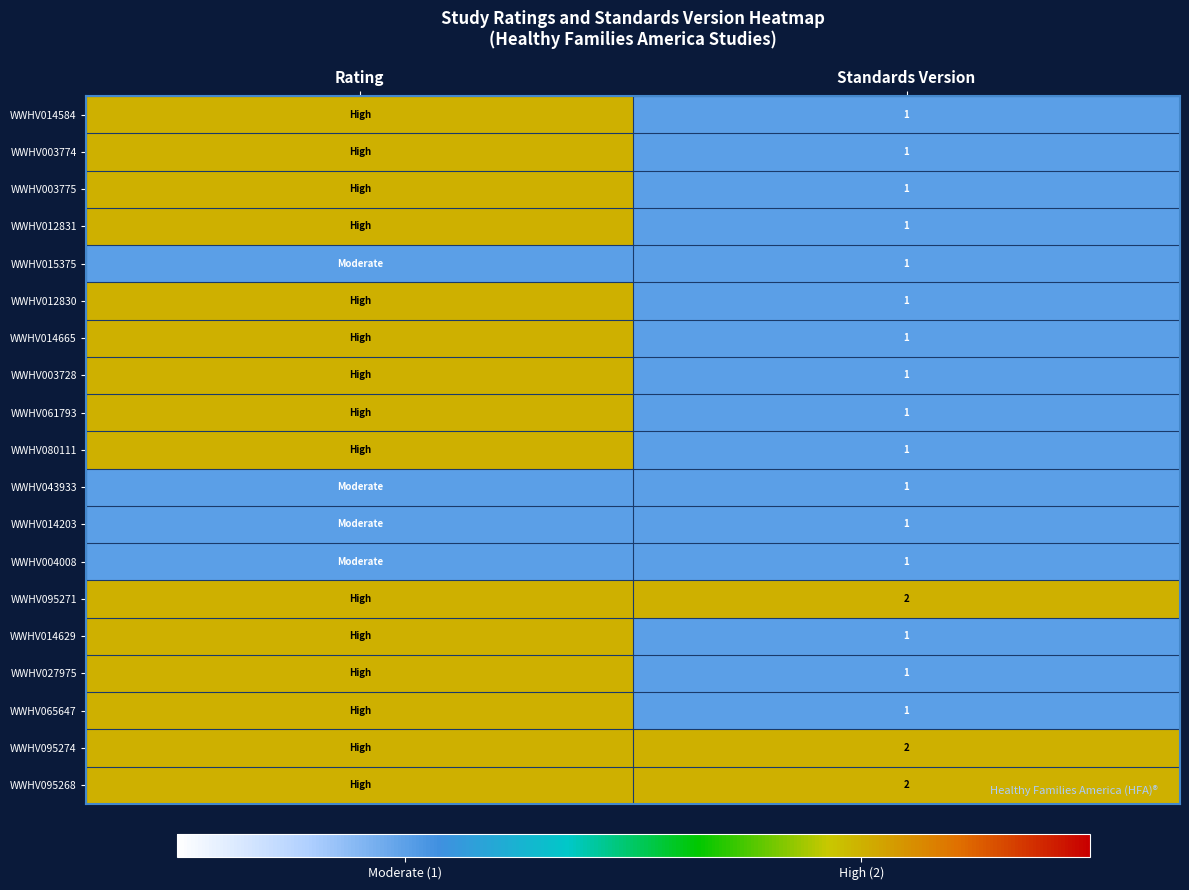

The value of WWHV065647 at Standards Version is 1. True or false?

True